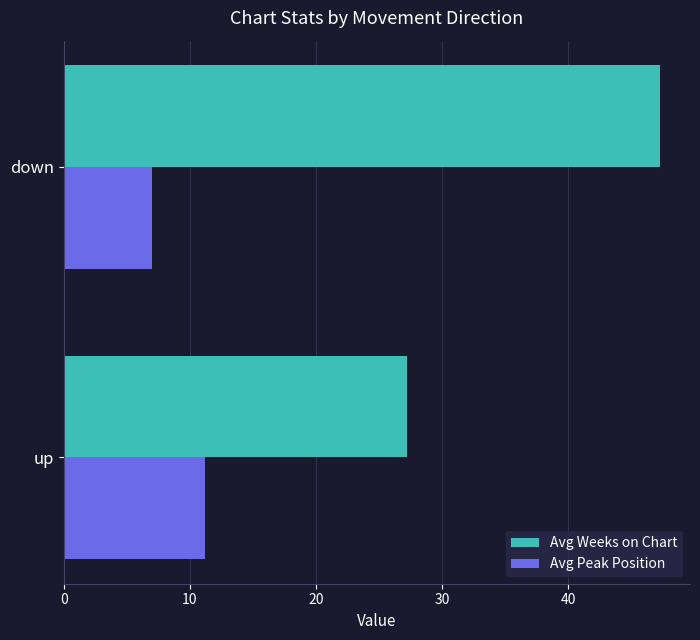

What is the difference between the Avg Peak Position values at down and up?

4.2